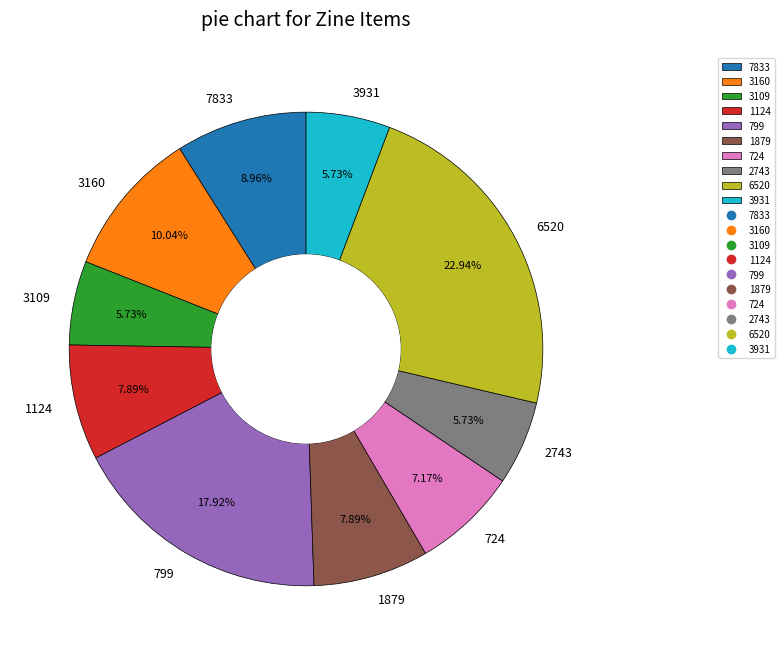

How many slices are in this pie chart?

10